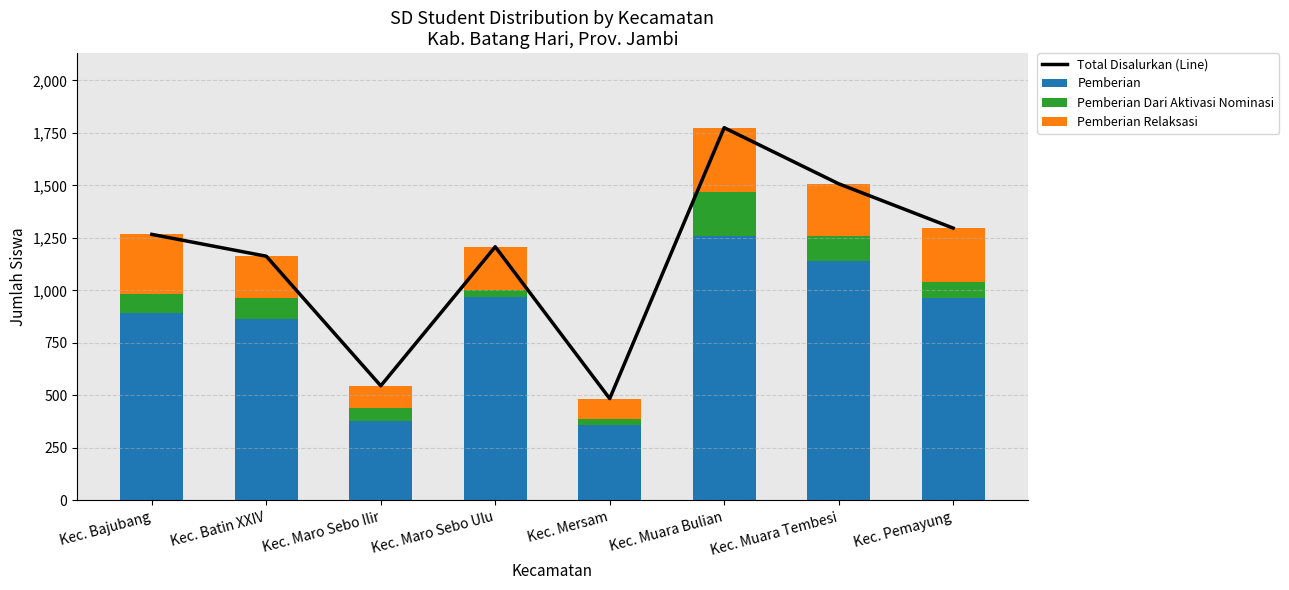

What is the difference between the highest and lowest values at Kec. Mersam?

456